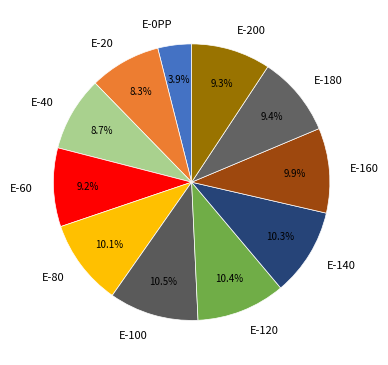

What is the ratio of the value at E-0PP to the value at E-120?

0.4